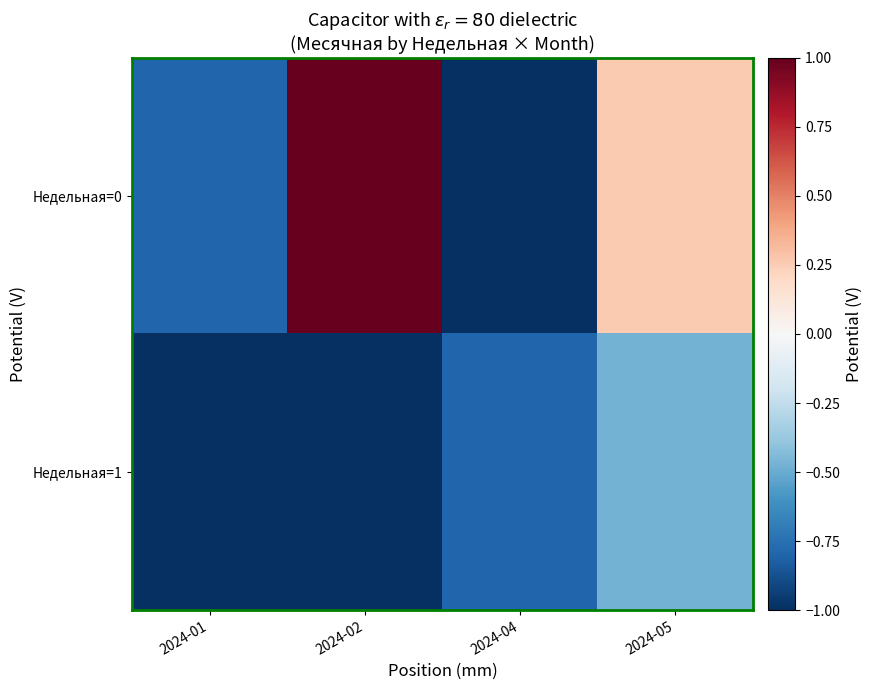

What is the difference between the highest and lowest values at 2024-01?

0.2